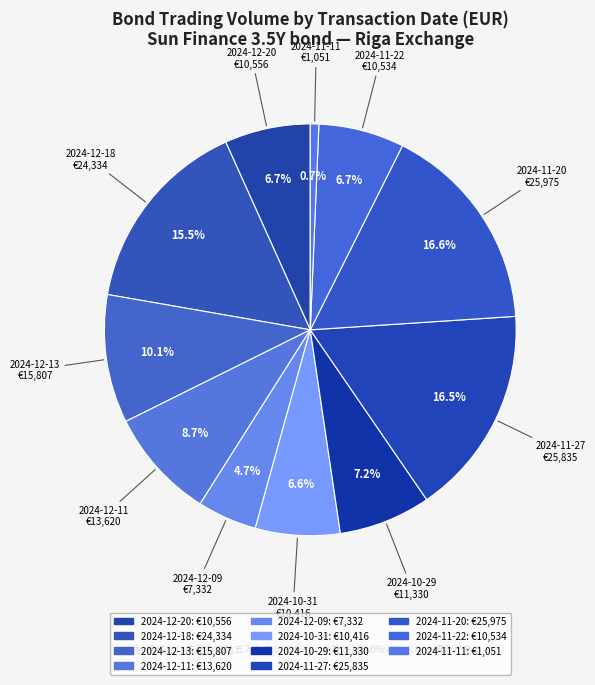

To the nearest percent, what is the average slice percentage?

9%